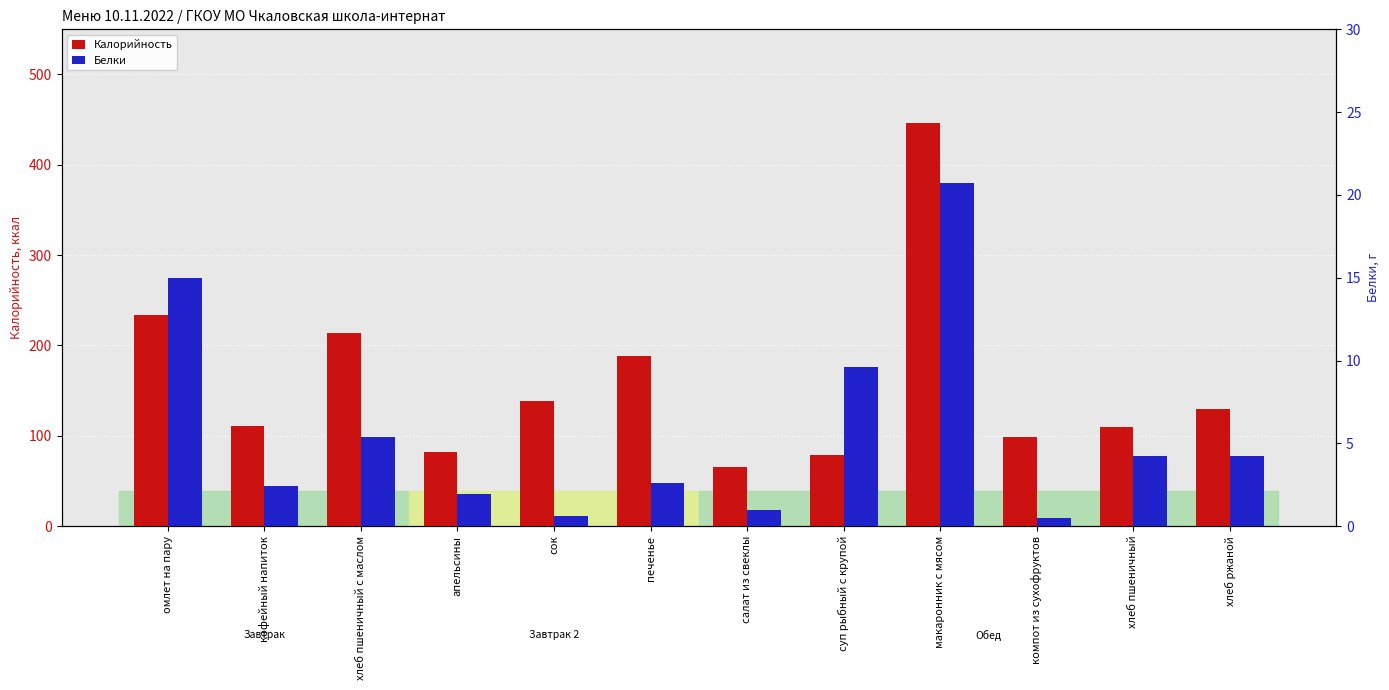

How many data points in Белки are above 4?

6